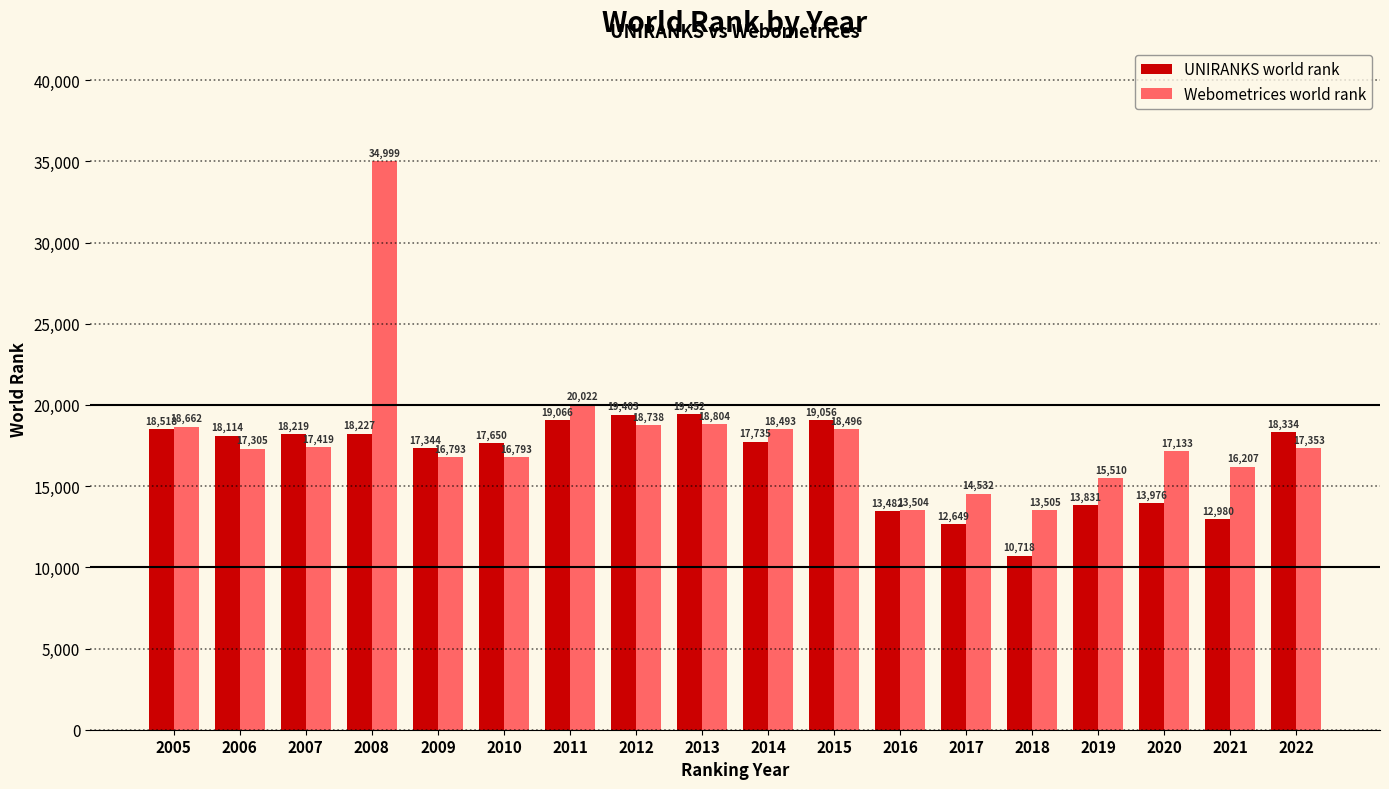

What is the spread (max minus min) of values at 2008?

16772